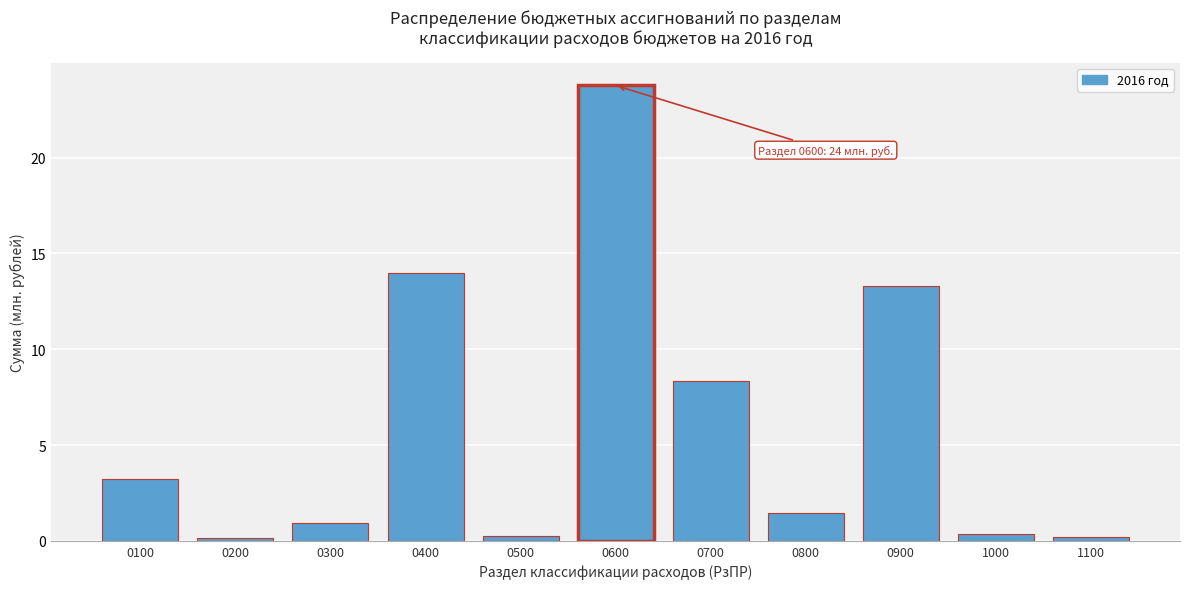

What is the approximate value at 0700?

8.4